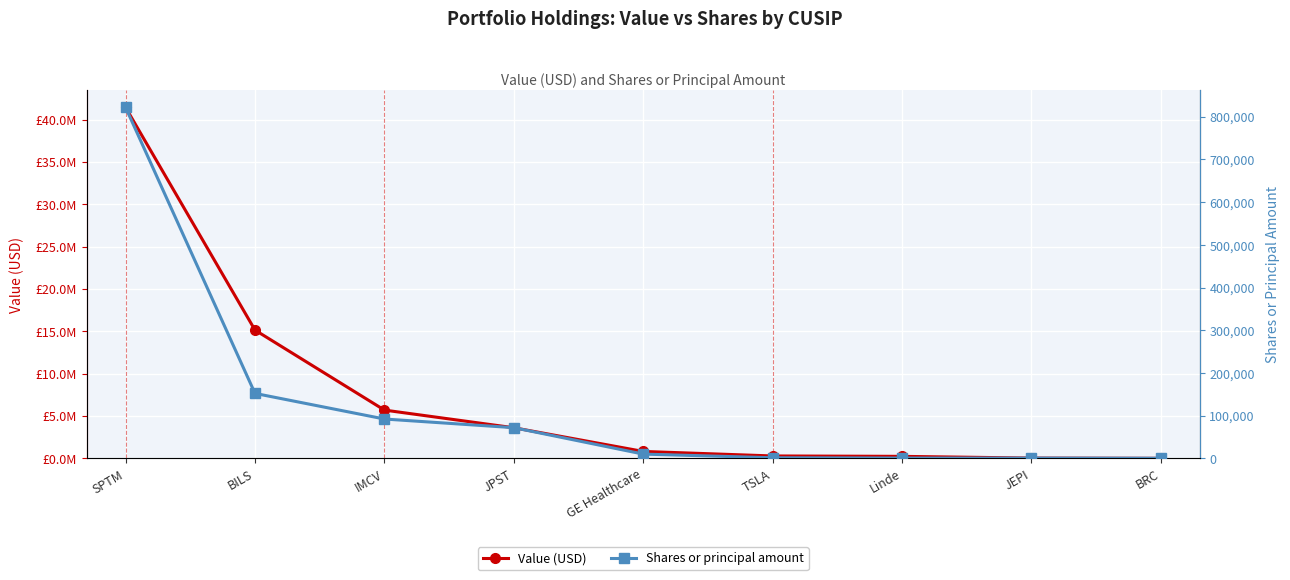

Between JPST and BRC, which series saw the biggest shift?

Value (USD)